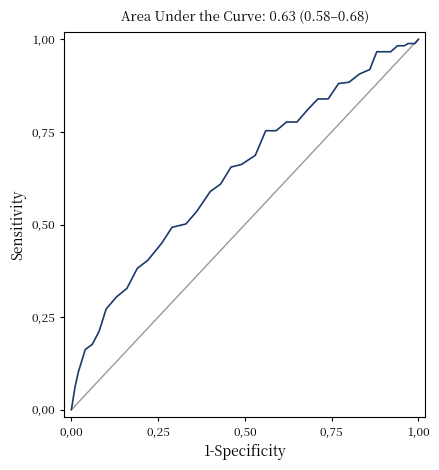

True or false: Reference and ROC Curve intersect in this chart.

False